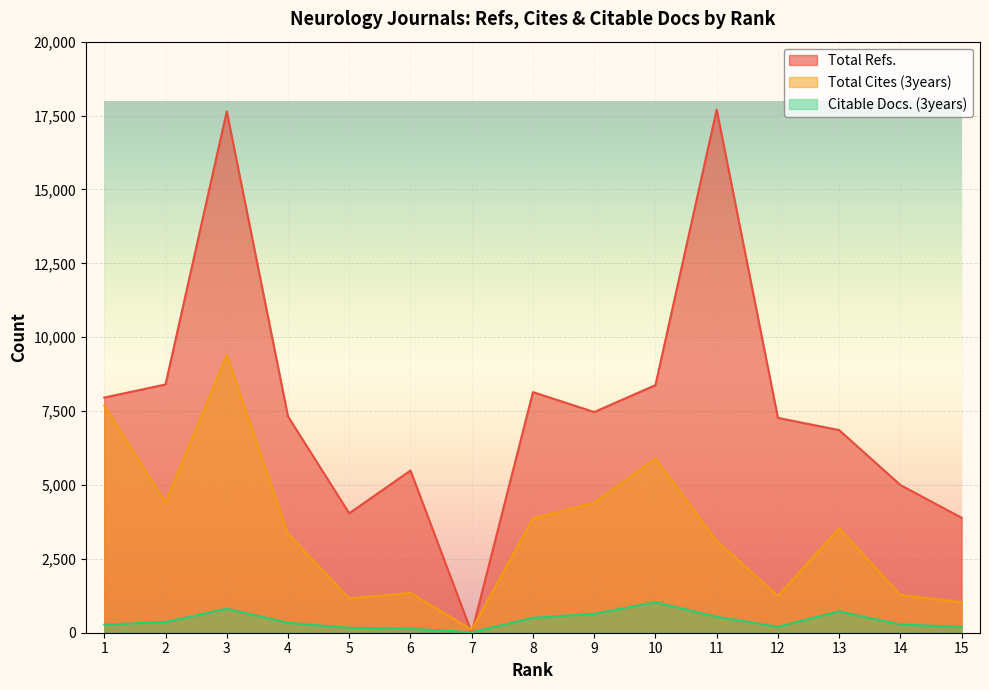

Reading left to right, transcribe all the data shown in this chart.

Total Refs.: 7958	8400	17645	7319	4041	5488	0	8141	7468	8378	17702	7269	6857	4998	3889
Total Cites (3years): 7689	4409	9397	3345	1160	1348	103	3874	4401	5896	3108	1247	3533	1280	1034
Citable Docs. (3years): 273	363	812	334	167	137	16	504	639	1032	539	203	720	280	199